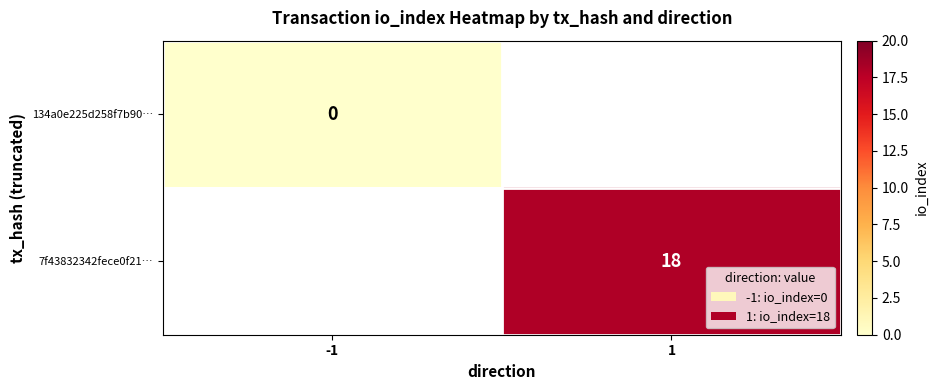

True or false: 7f43832342fece0f21… has a value of 7 at 1.

False